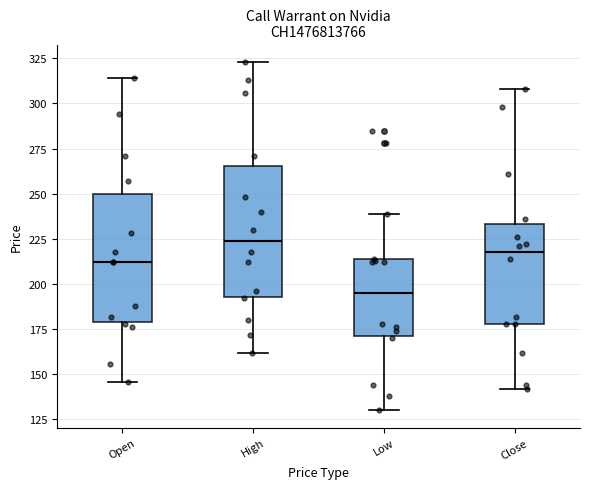

Reading left to right, read every box against the y-axis: the position of its median line, the range the box covers, and the ends of its whiskers. The values are not printed on the chart, so give them approximately, as read against the axis.

Open: median 210, box 180 to 250, whiskers 145 to 315
High: median 225, box 195 to 265, whiskers 160 to 325
Low: median 195, box 170 to 215, whiskers 130 to 240
Close: median 220, box 180 to 235, whiskers 140 to 310